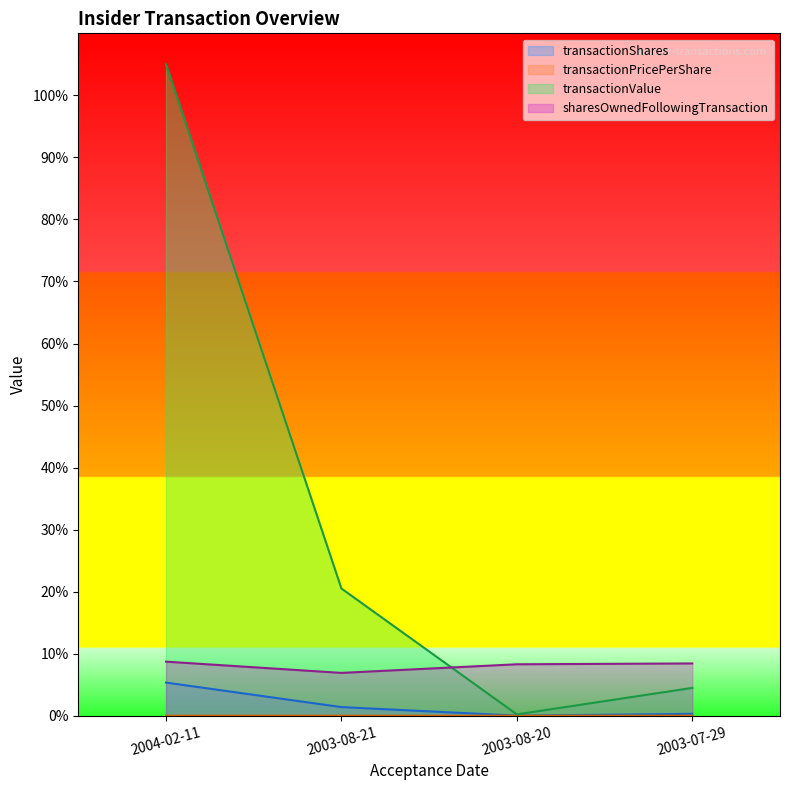

What position from the left is 2003-08-20?

3